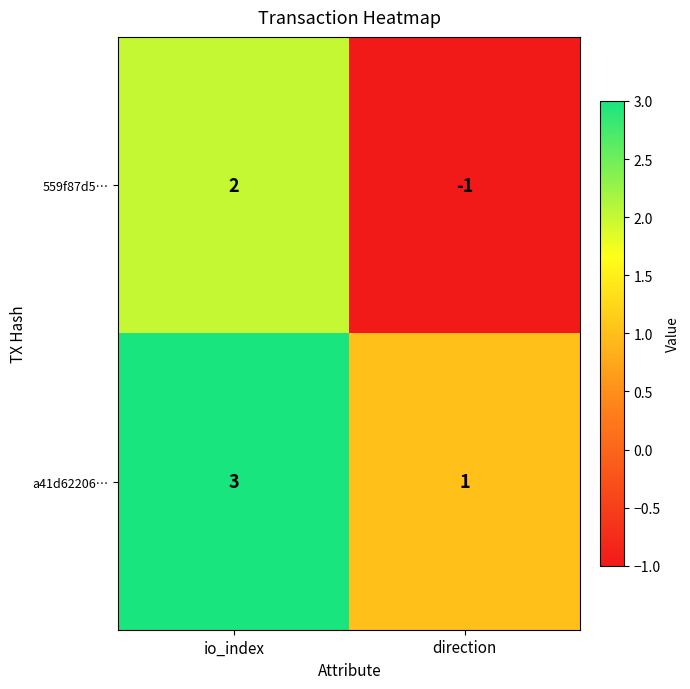

What is the sum of the a41d62206… values at direction and io_index?

4